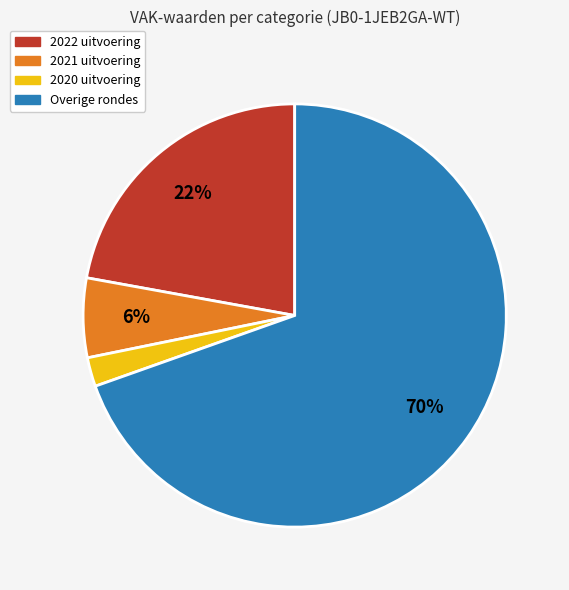

The 2021 uitvoering slice represents 6% of the pie. True or false?

True